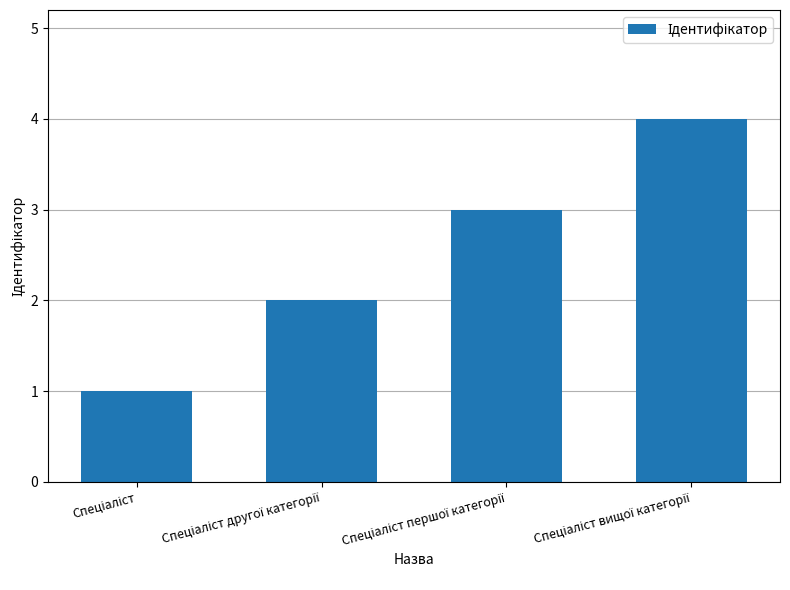

What is the maximum value shown in the chart?

4